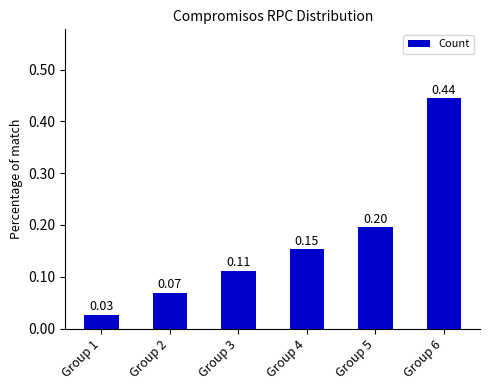

How many bars are there in total?

6